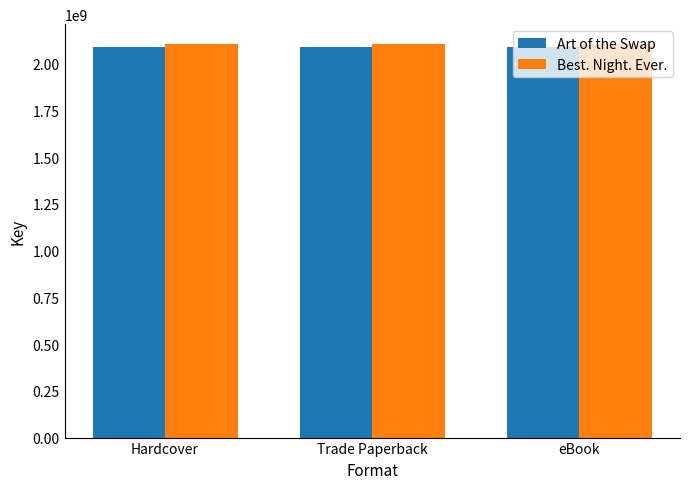

What is the maximum value shown in the chart?

2105634080